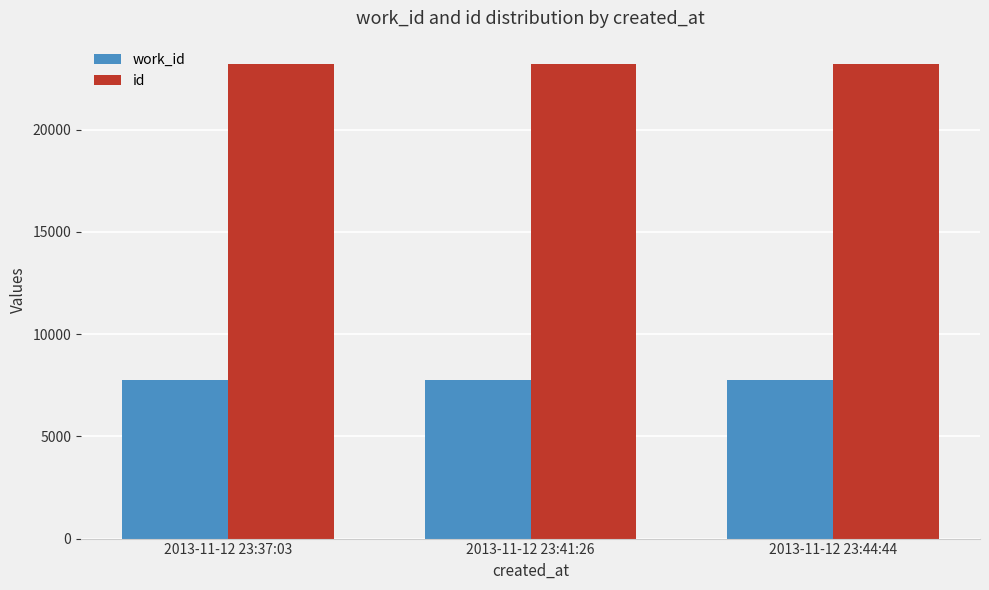

What is the maximum value for id?

23190